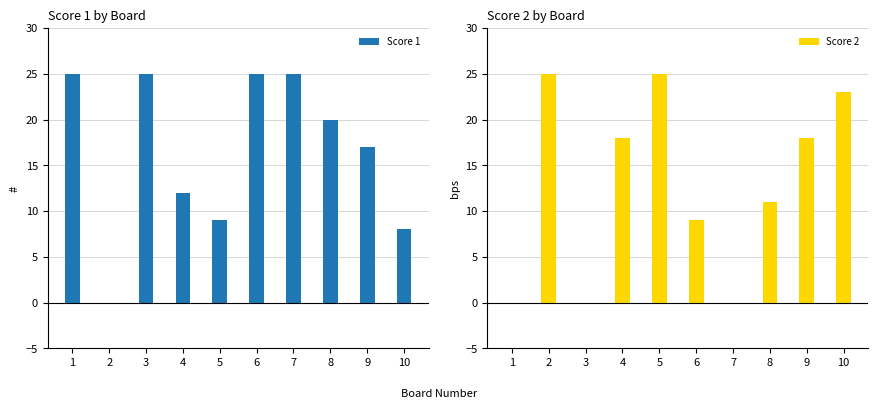

Does the chart contain any negative values?

No